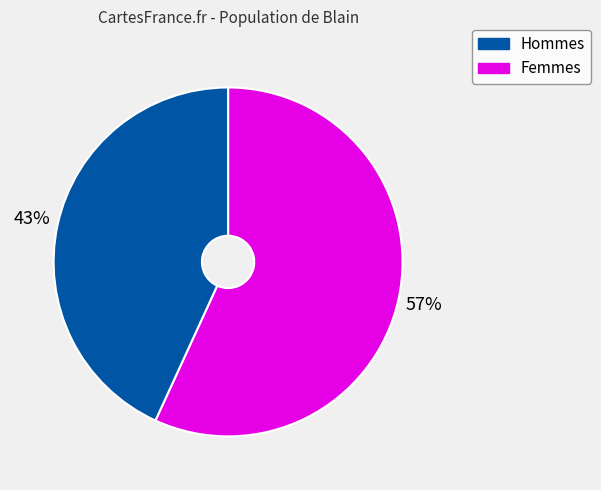

Is there any slice that represents more than half of the pie?

Yes